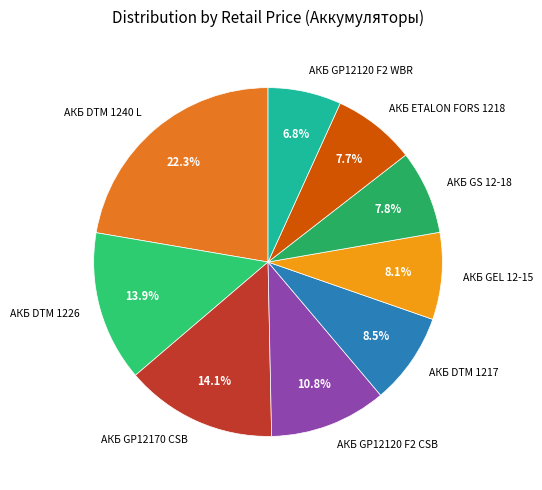

What percentage do АКБ DTM 1240 L and АКБ GP12170 CSB together represent?

36.4%